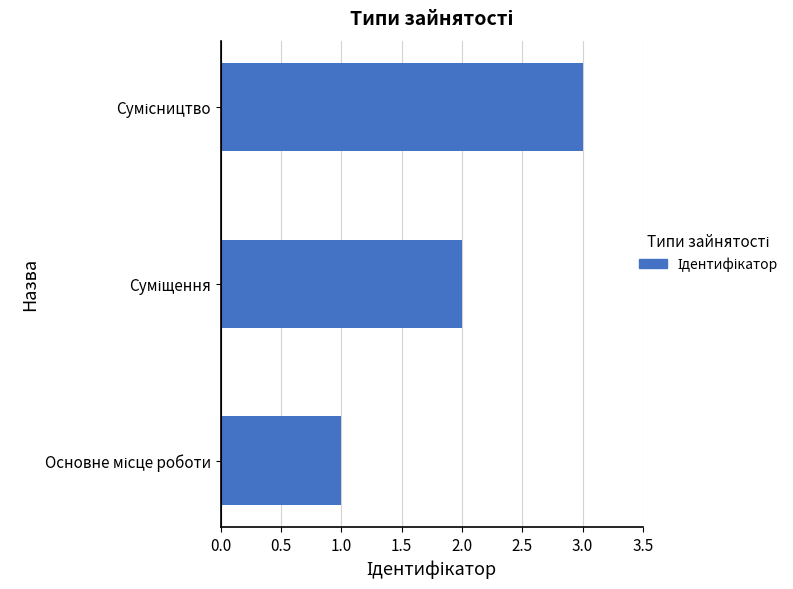

What is the maximum value shown in the chart?

3